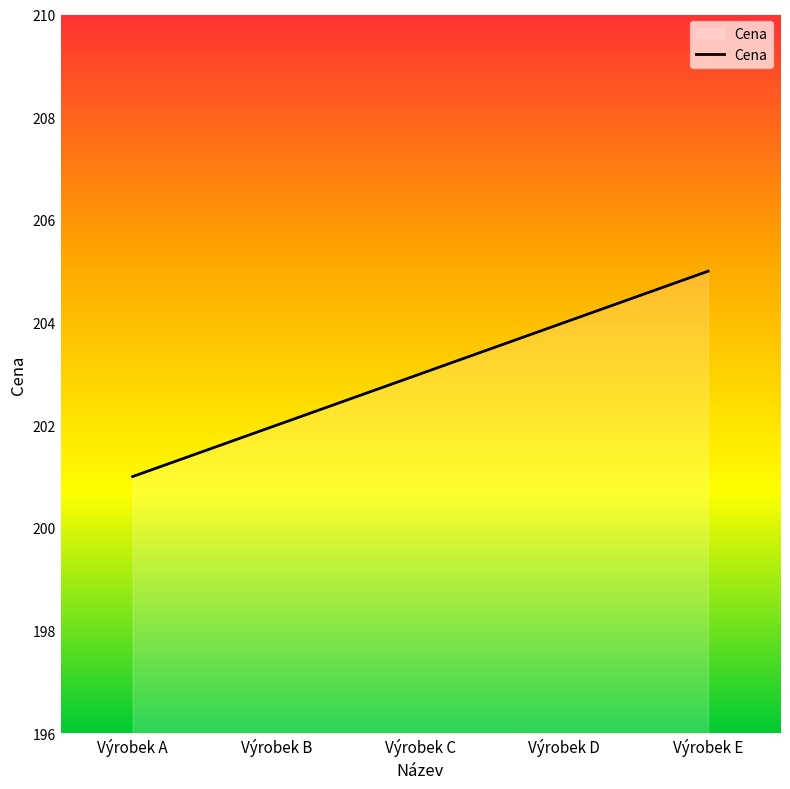

How many lines are shown in the chart?

1